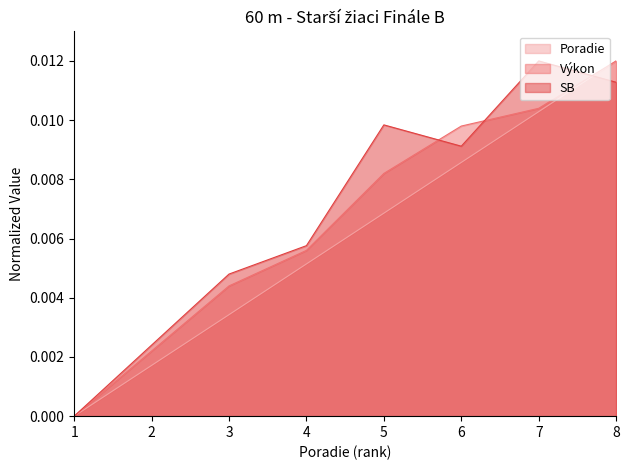

How many data points in Výkon are above 0?

7